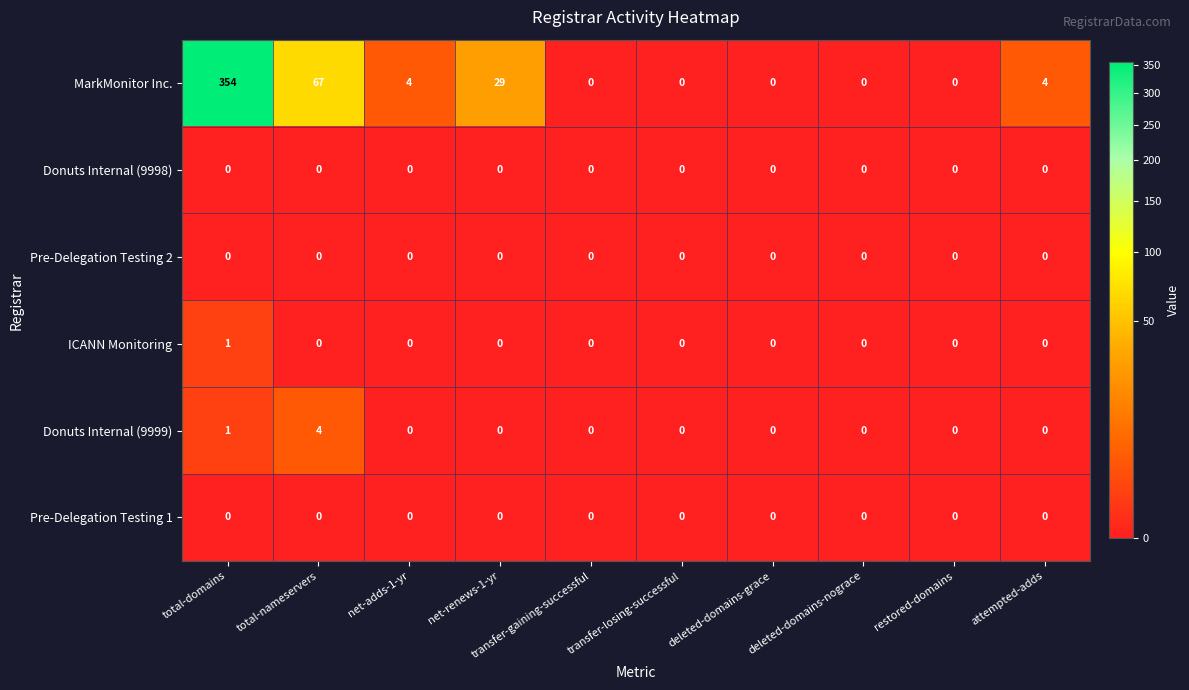

Which category has the highest value across all series?

total-domains